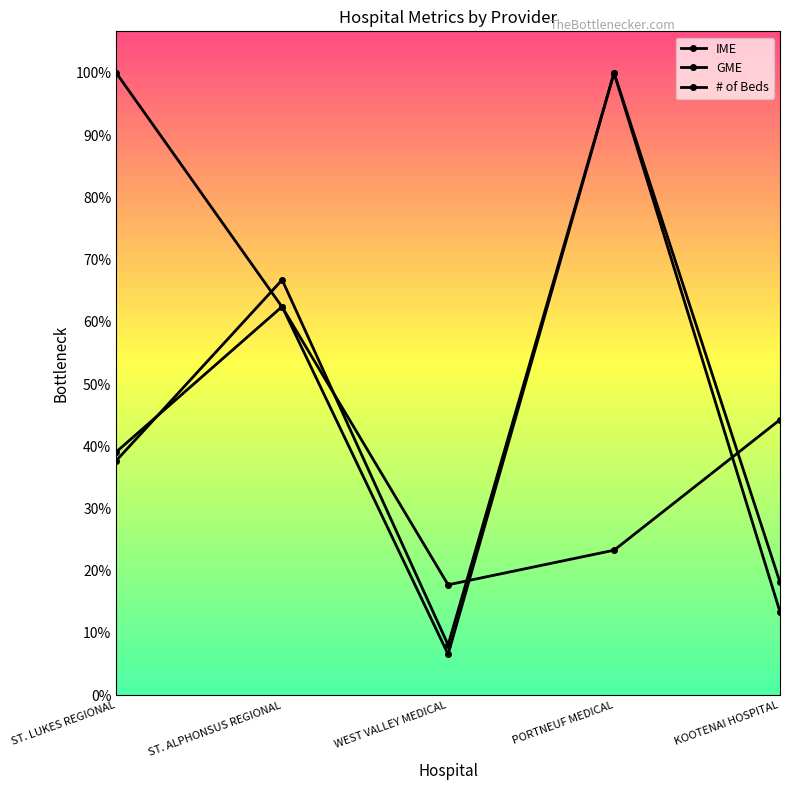

Reading left to right, list all the values displayed in this chart.

IME: 1172469.3	1873363.2	197339.7	3000000.0	543864.2
GME: 1130422.1	2002123.0	242485.8	3000000.0	401543.1
# of Beds: 3000000.0	1870967.7	532258.1	698924.7	1327957.0